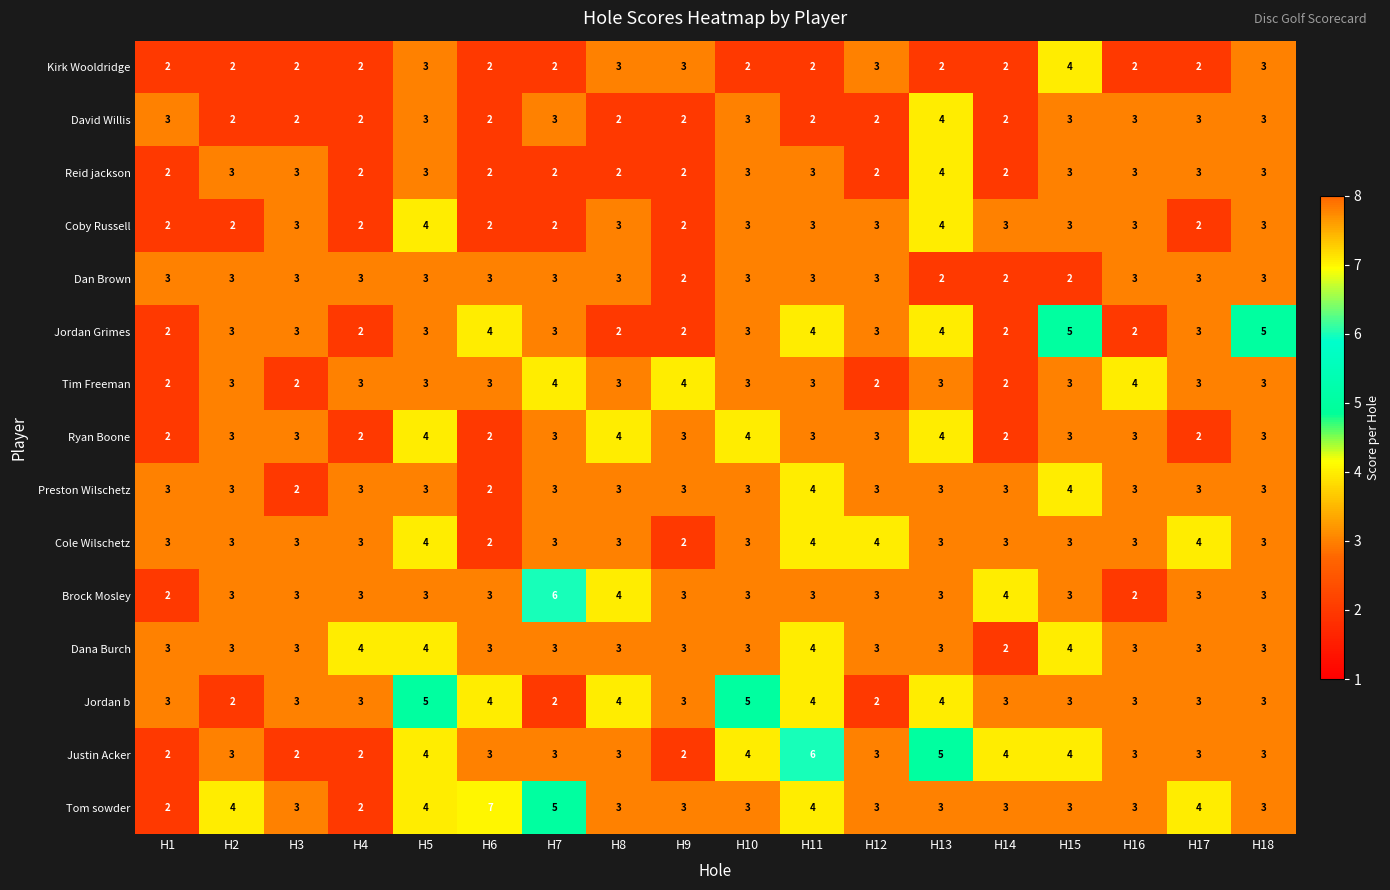

At which category is the sum across all series the highest?

H5